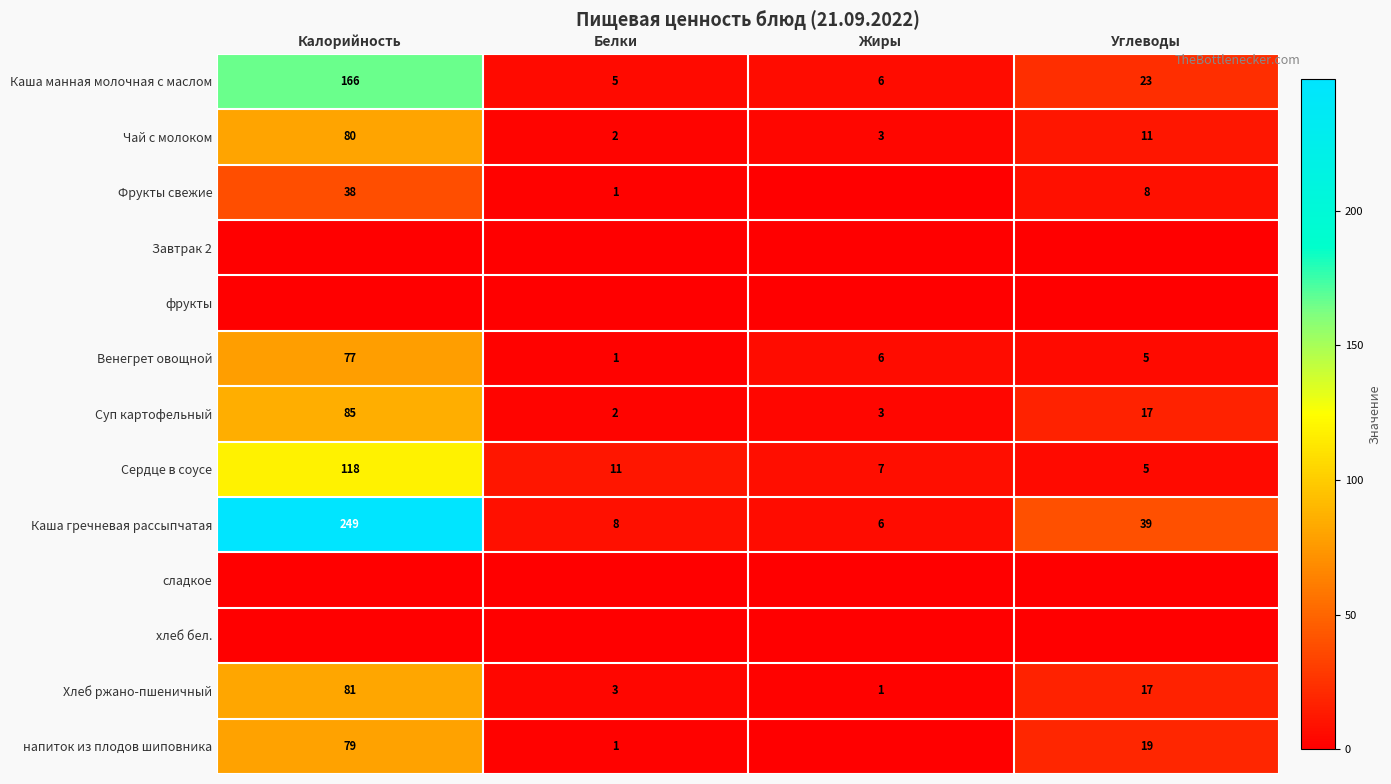

The value of Венегрет овощной at Белки is 2. True or false?

False